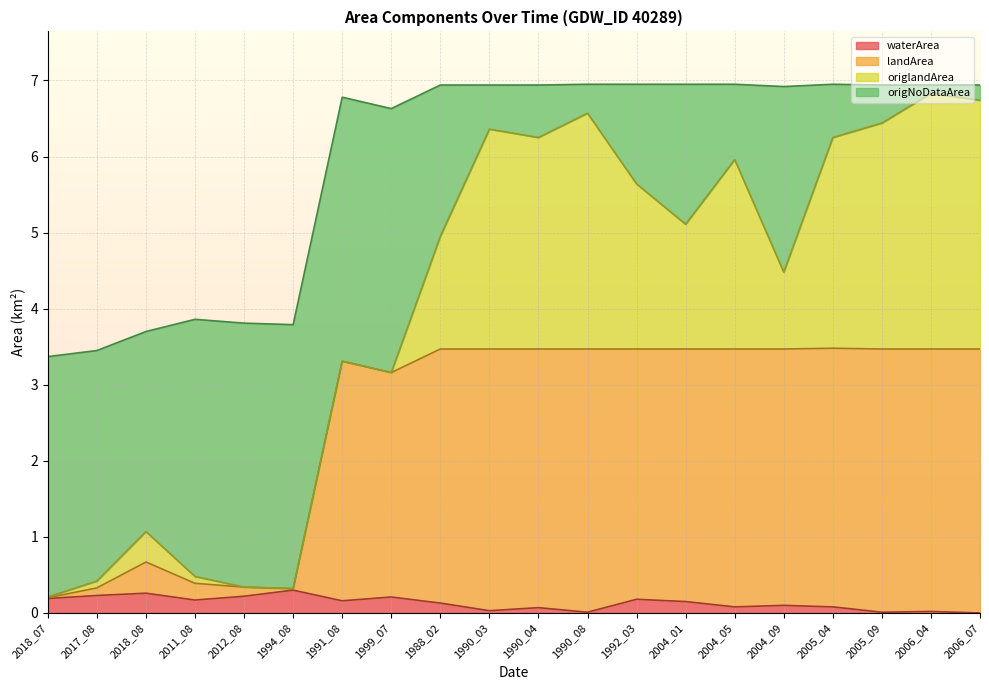

What is the value of the landArea point at the 5th from the left?

0.3